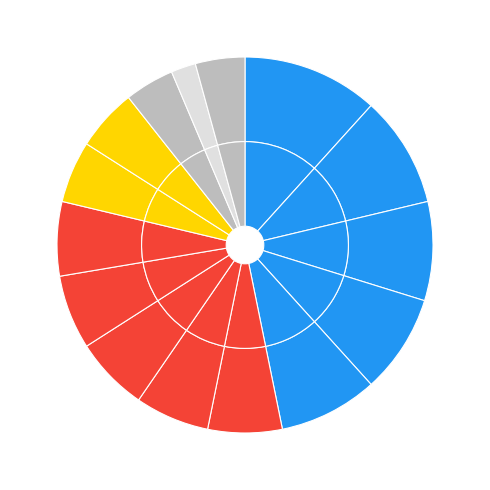

To the nearest percent, what is the average slice percentage?

7%